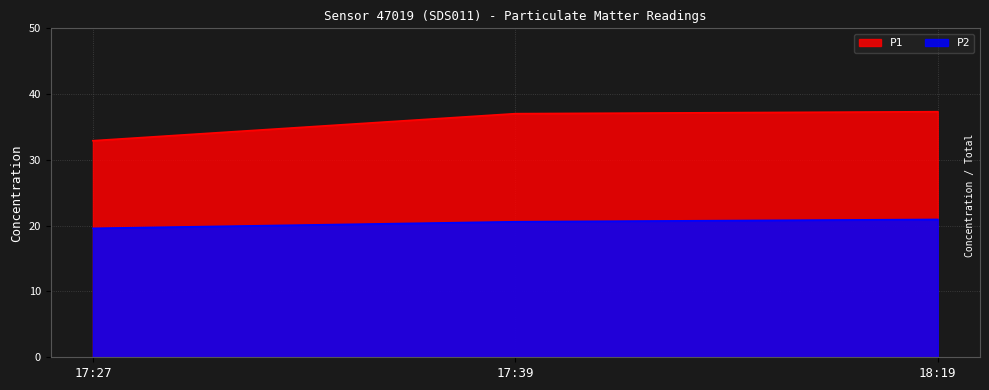

At which label does P2 first exceed 20?

17:39